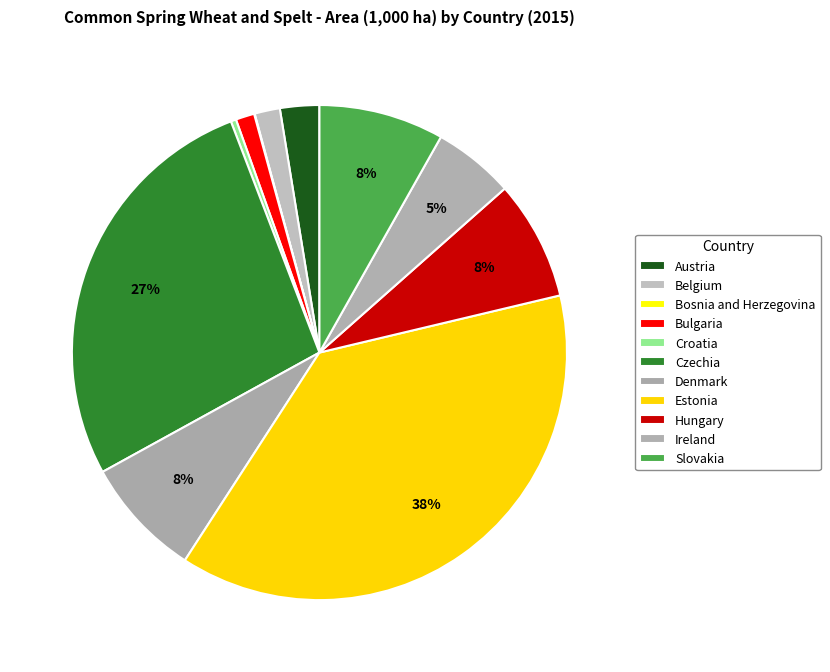

The Slovakia slice represents 8% of the pie. True or false?

True